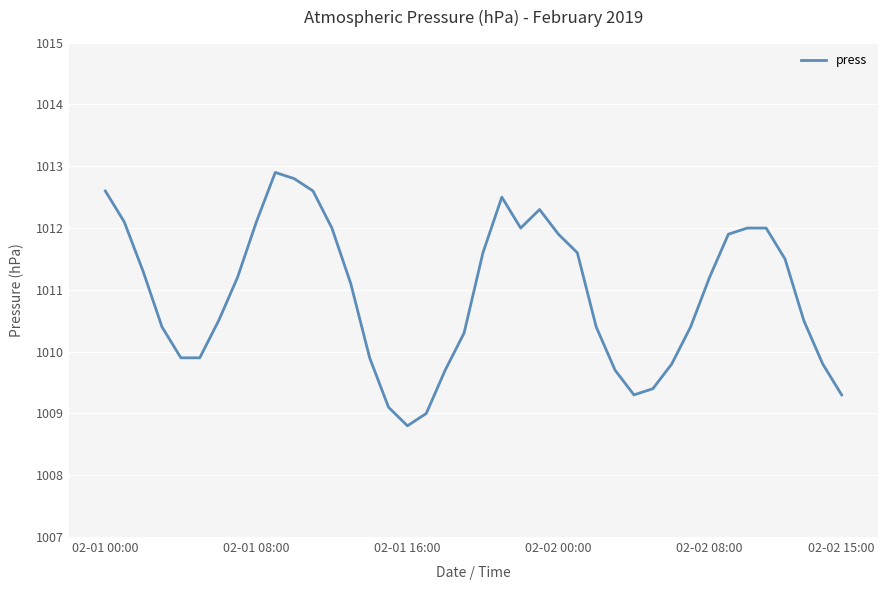

What is the difference between the maximum and minimum values?

4.1